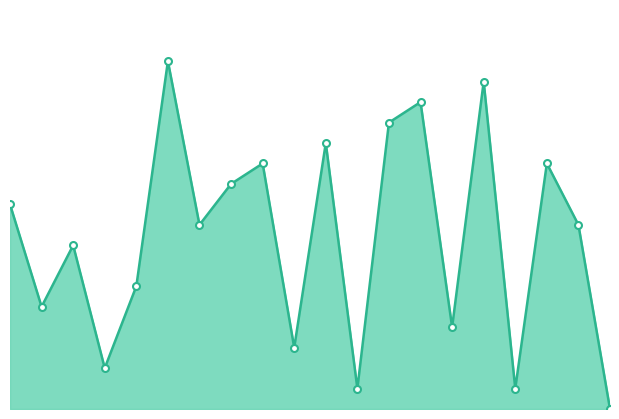

What is the difference between the maximum and minimum values?

17